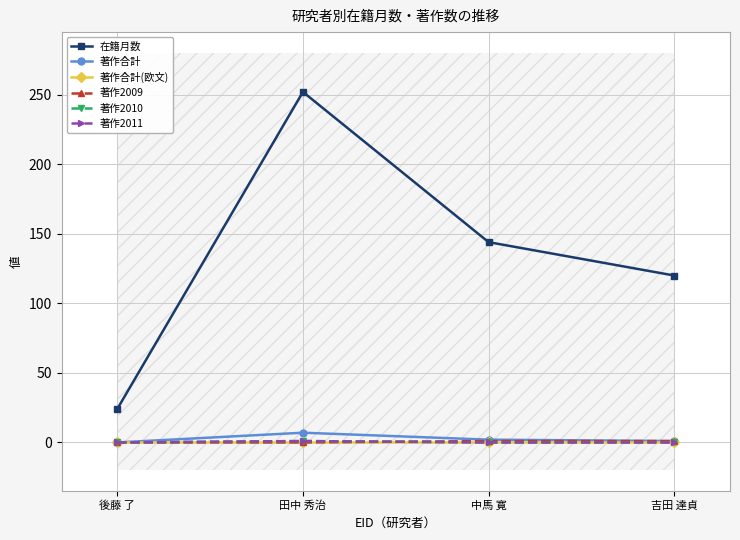

True or false: 在籍月数 and 著作合計(欧文) cross at least once.

False